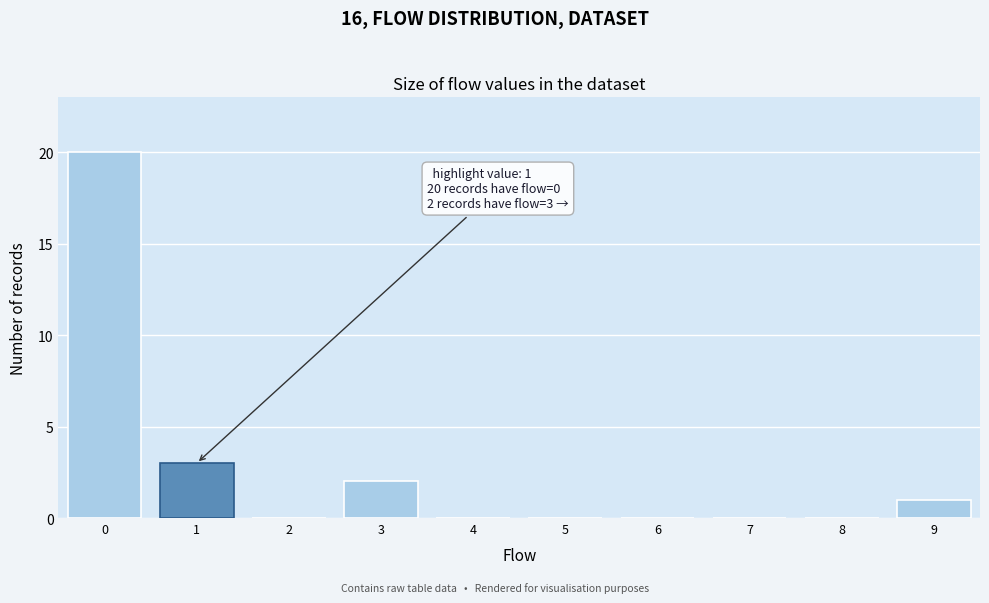

Reading right to left, list all the values displayed in this chart.

9=1	8=0	7=0	6=0	5=0	4=0	3=2	2=0	1=3	0=20